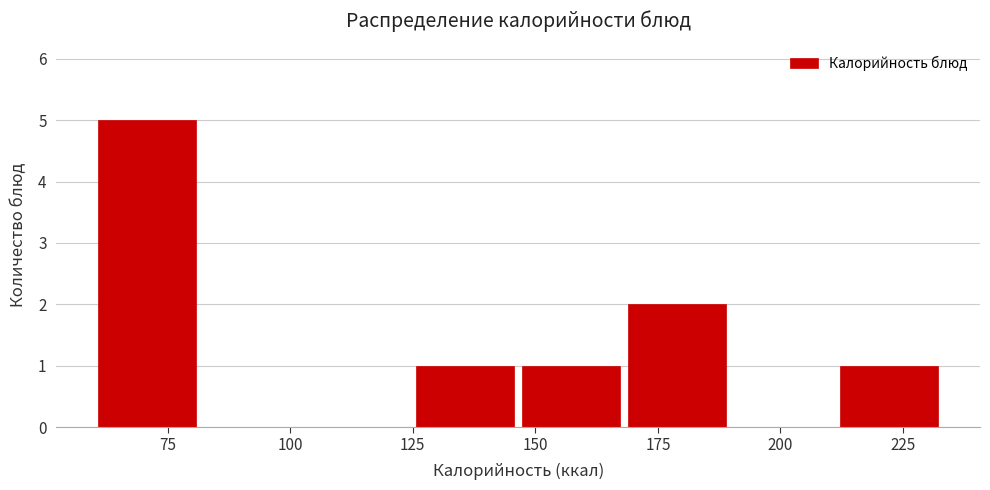

Reading left to right, list every bar in this chart as the range it spans on the x-axis followed by its height. Neither the bar edges nor the heights are printed on the chart, so give them approximately, as read against the axes.

60 to 80: 5
80 to 105: 0
105 to 125: 0
125 to 145: 1
145 to 170: 1
170 to 190: 2
190 to 210: 0
210 to 235: 1